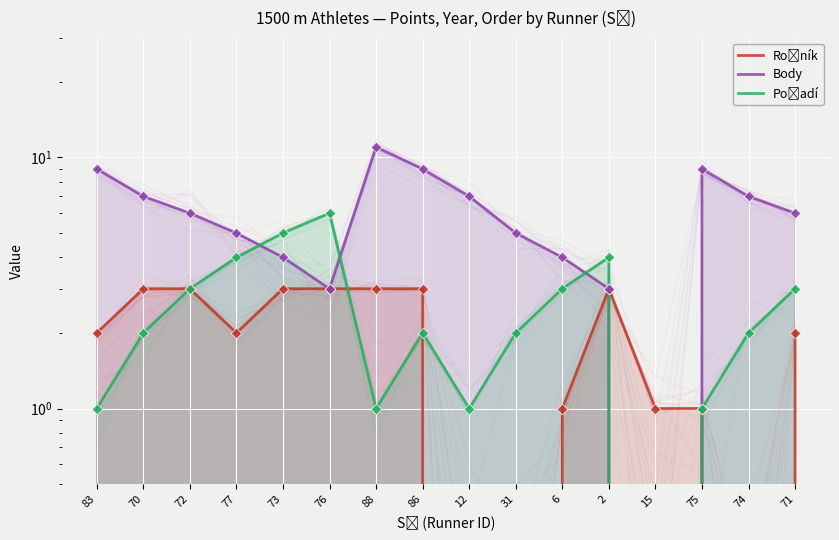

Which series has the largest Y range (max minus min)?

Body